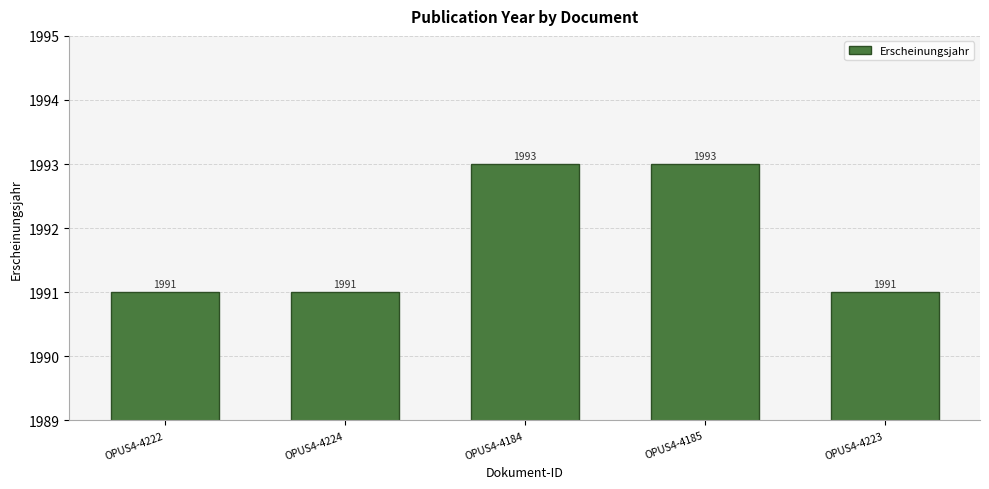

Count the number of data series in this chart.

1